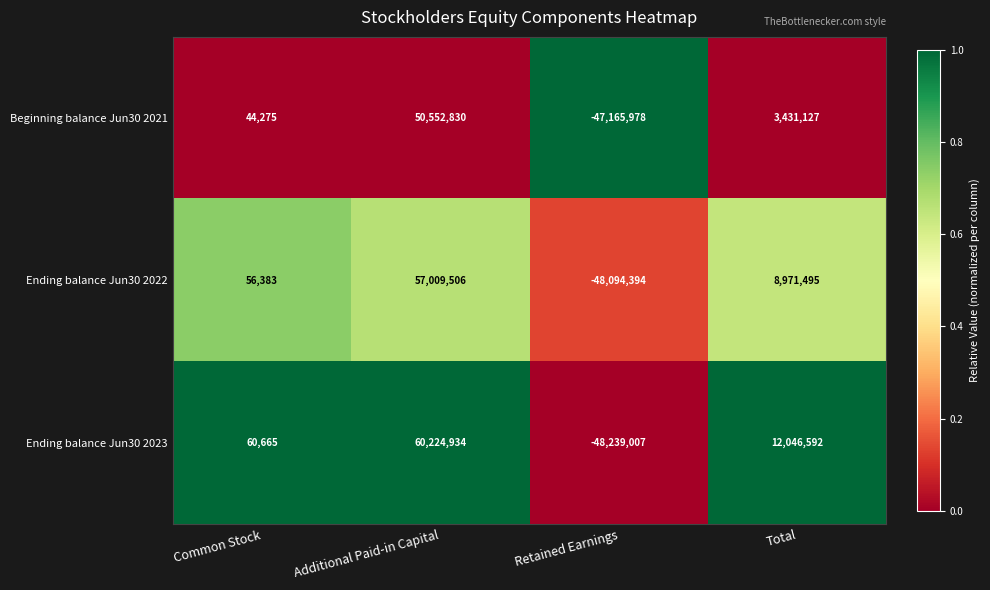

Reading left to right, extract all data points from this chart.

Beginning balance Jun30 2021: Common Stock=44275	Additional Paid-in Capital=50552830	Retained Earnings=-47165978	Total=3431127
Ending balance Jun30 2022: Common Stock=56383	Additional Paid-in Capital=57009506	Retained Earnings=-48094394	Total=8971495
Ending balance Jun30 2023: Common Stock=60665	Additional Paid-in Capital=60224934	Retained Earnings=-48239007	Total=12046592